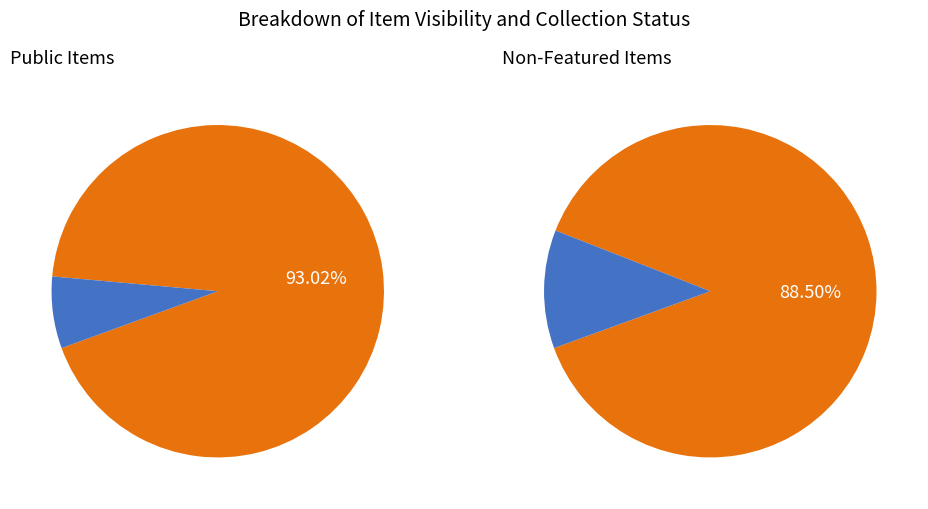

Which series has the largest range (max minus min)?

public